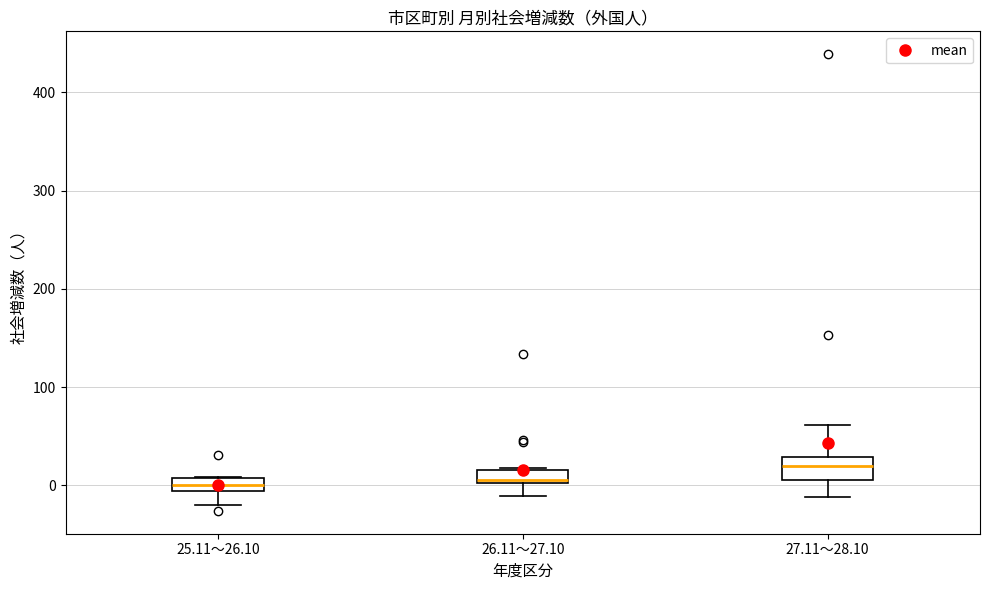

Where does the lower whisker of the box for 27.11～28.10 end on the y-axis? The values are not printed on the chart, so give them approximately, as read against the axis.

-10